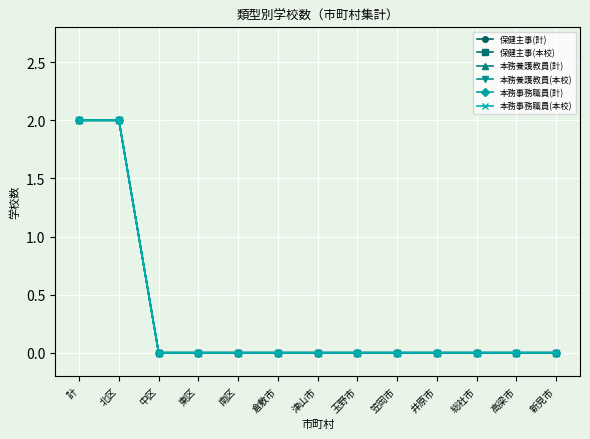

The 本務養護教員(本校) series shows 1 at 倉敷市. True or false?

False